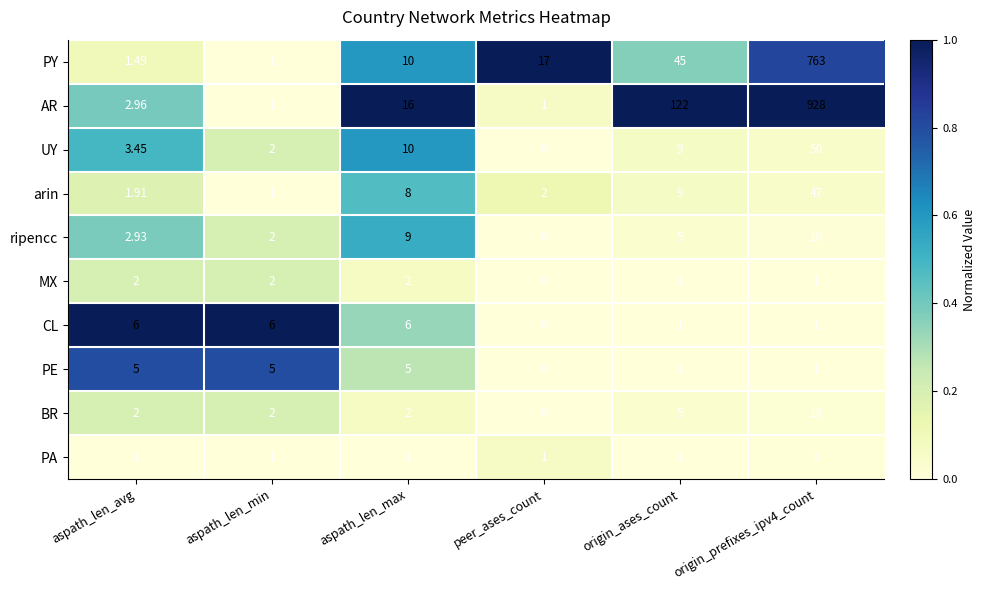

Which series has the largest range (max minus min)?

AR